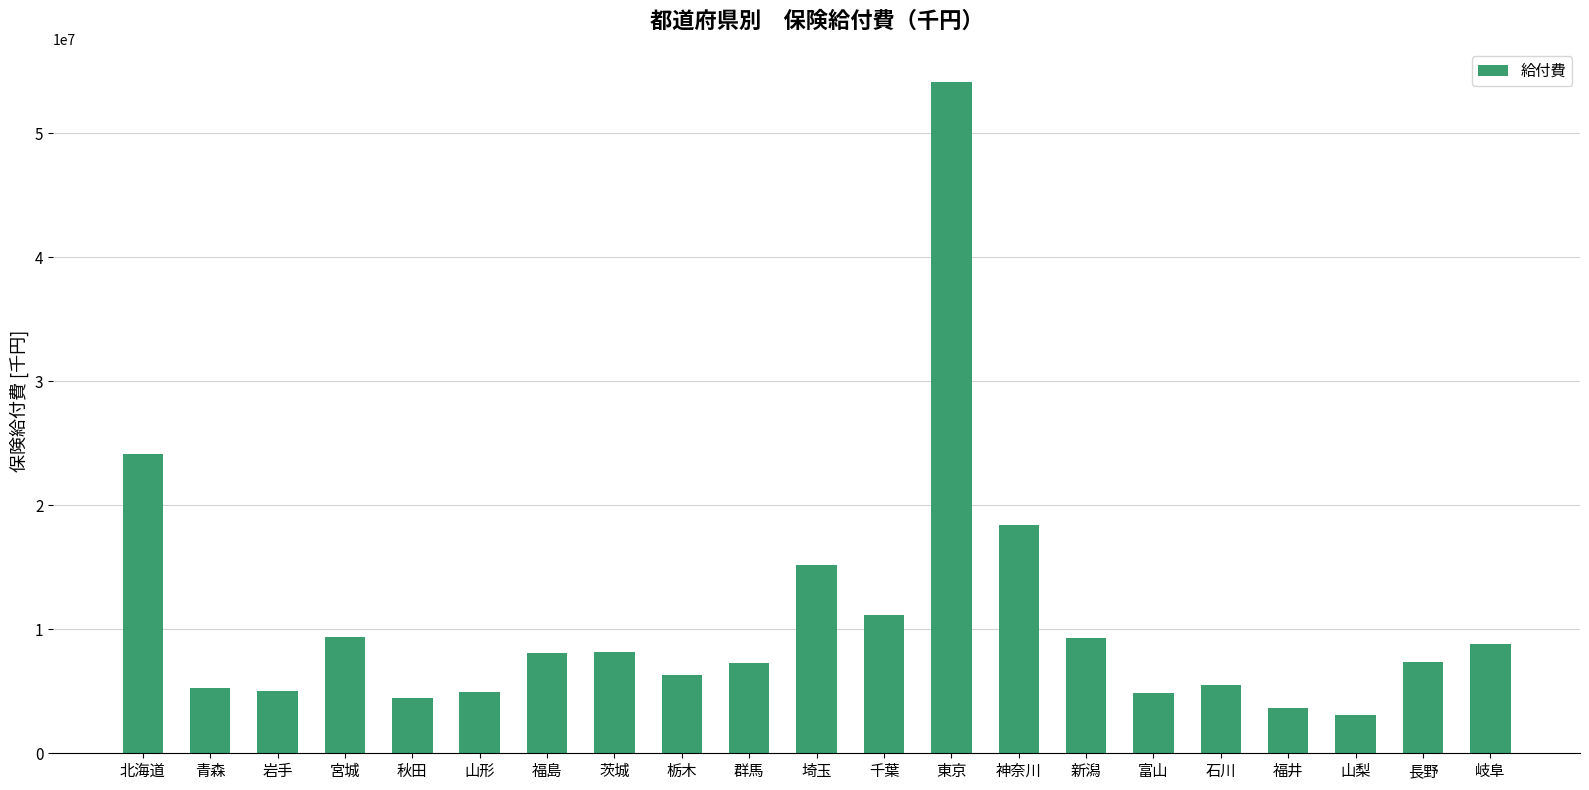

Count the number of values greater than 7359563.

11